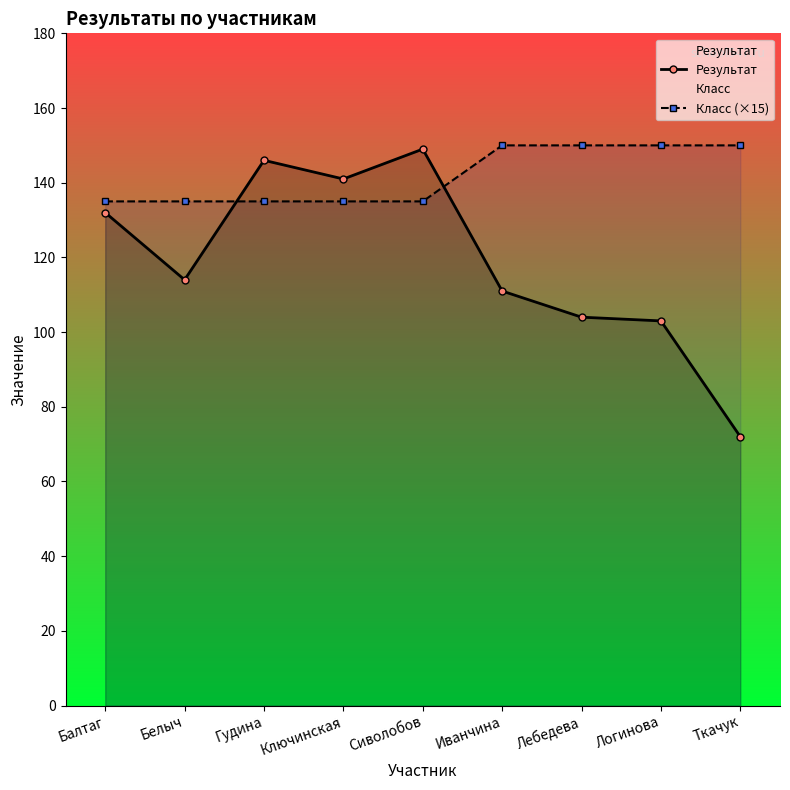

Is this an area chart (filled region under the line)?

No